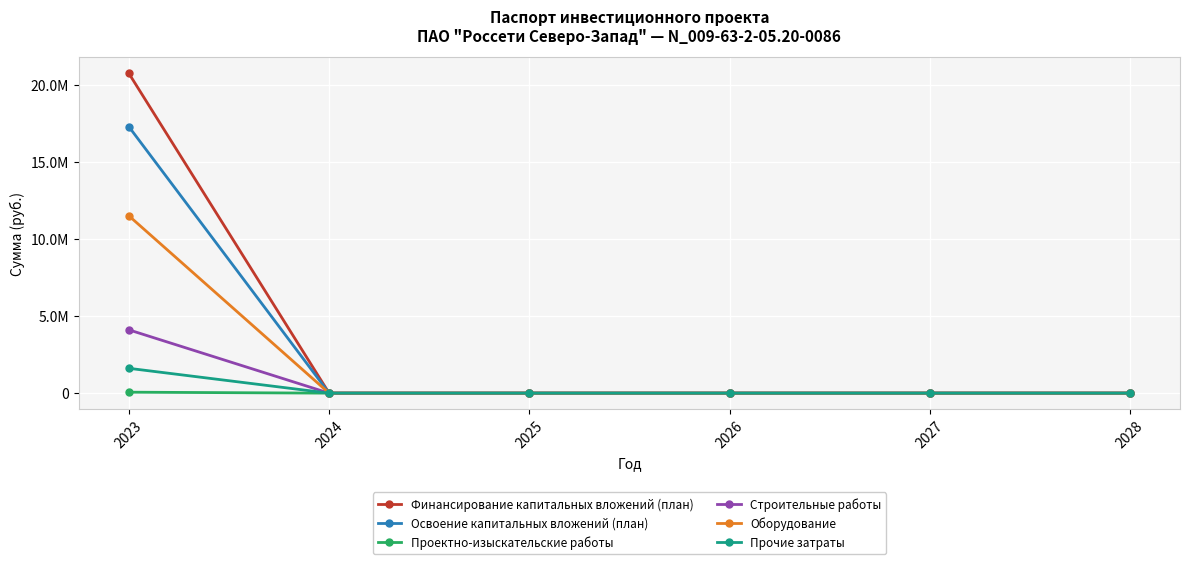

Does the chart have visible grid lines?

Yes